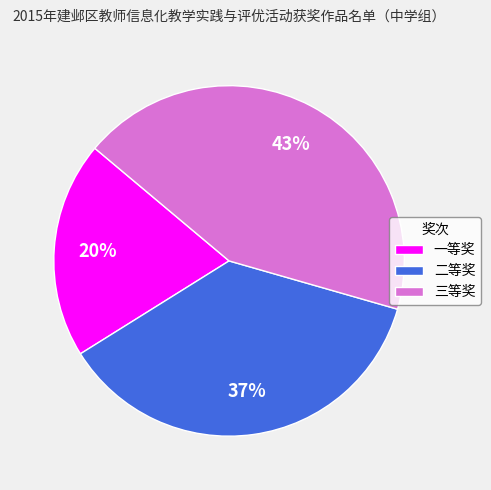

To the nearest percent, what percentage of the pie is 二等奖?

37%